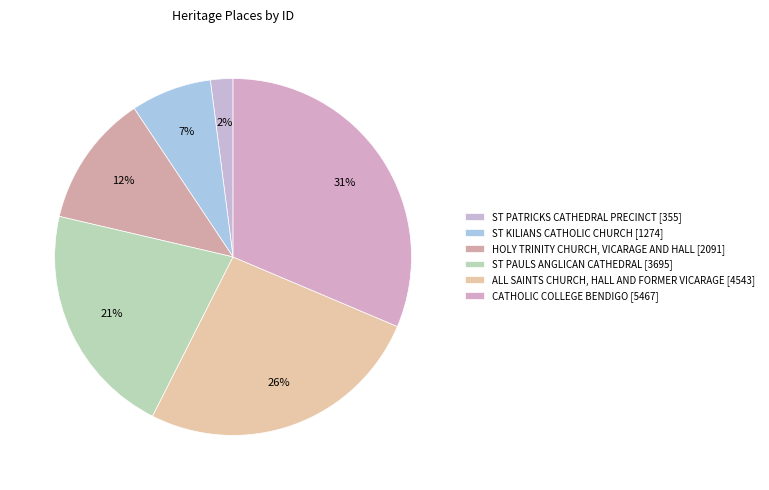

What percentage do CATHOLIC COLLEGE BENDIGO [5467] and ALL SAINTS CHURCH, HALL AND FORMER VICARAGE [4543] together represent?

57.4%